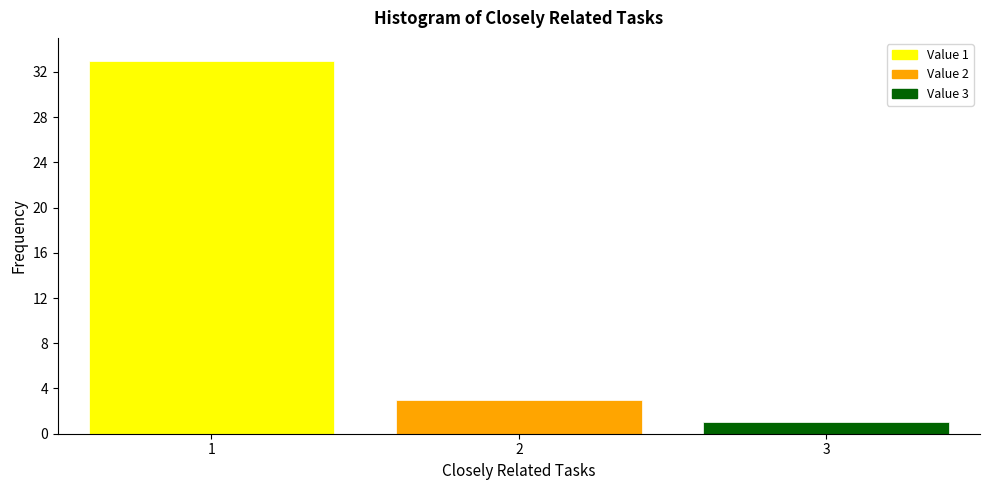

Over which range of the x-axis is the bar tallest?

0.5 to 1.5